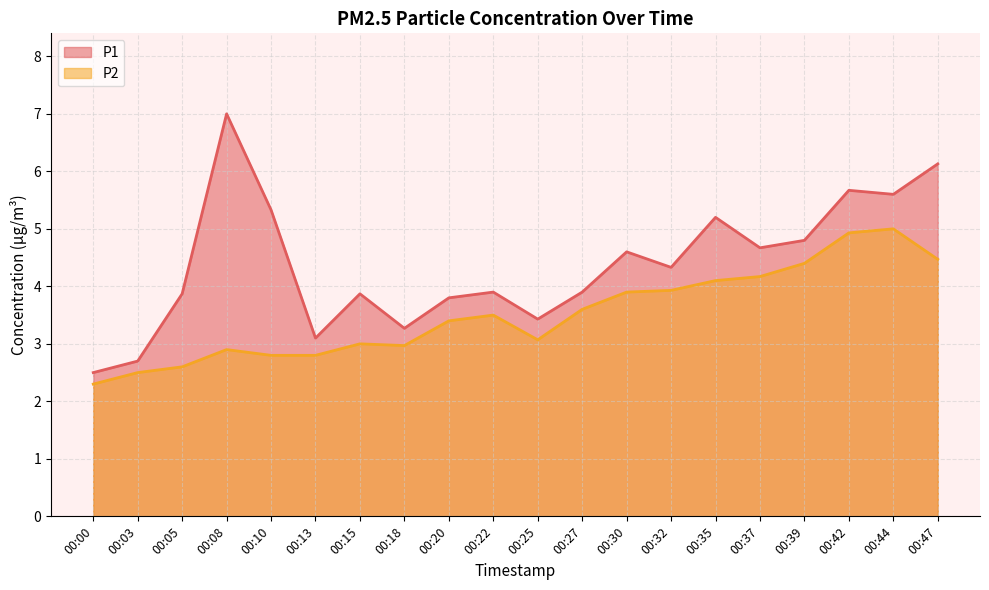

Where does the P1 series first go above 4?

00:08